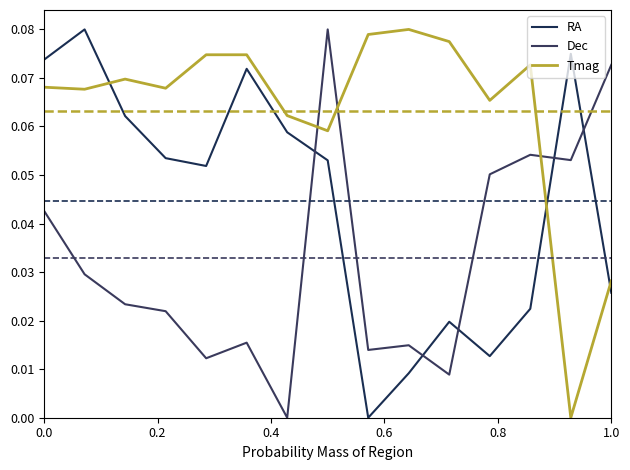

What is the value of the Tmag point at the 6th from the left?

0.1